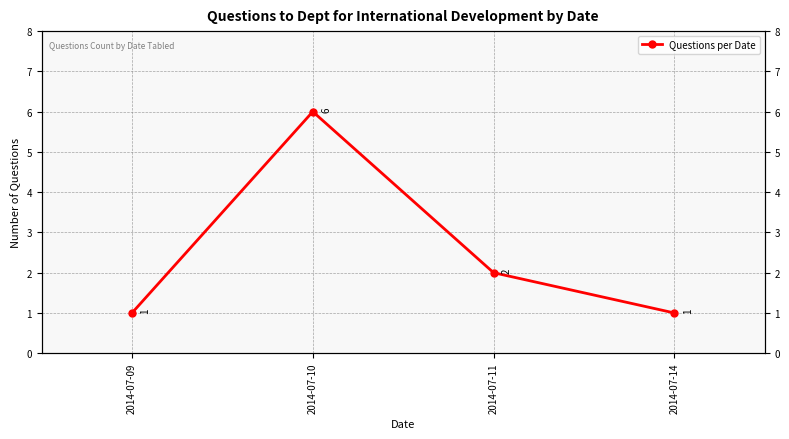

What is the change in value from 2014-07-09 to 2014-07-10?

+5